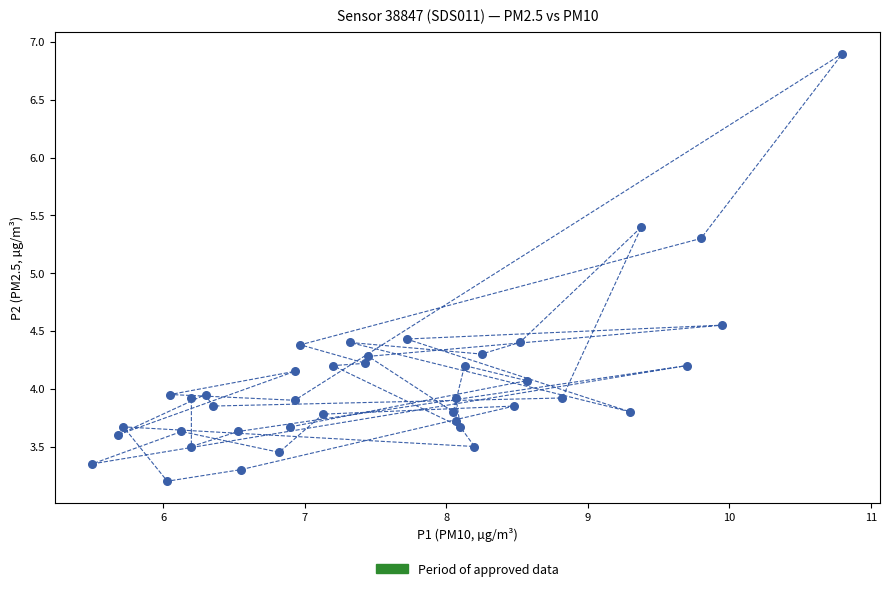

What Y value in the scatter plot is closest to 5?

5.3